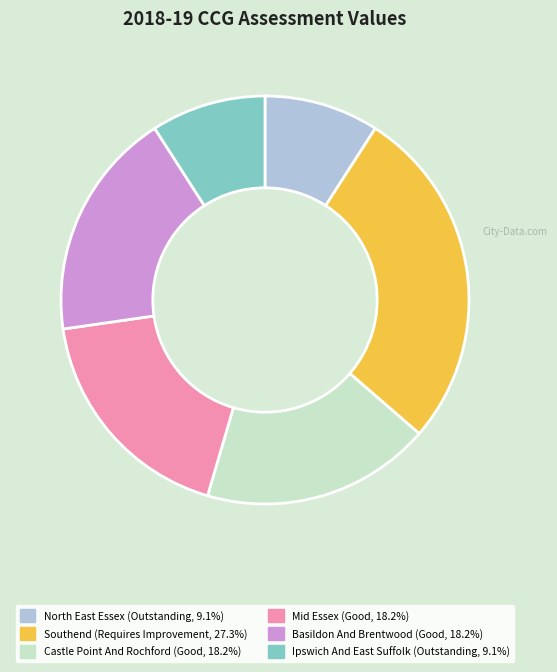

Is there any slice that represents more than half of the pie?

No